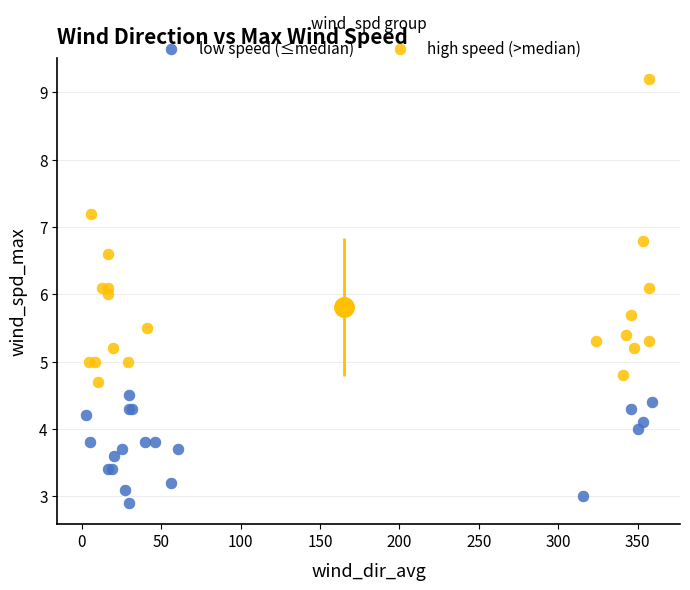

Which series reaches the minimum Y coordinate?

low speed (≤median)